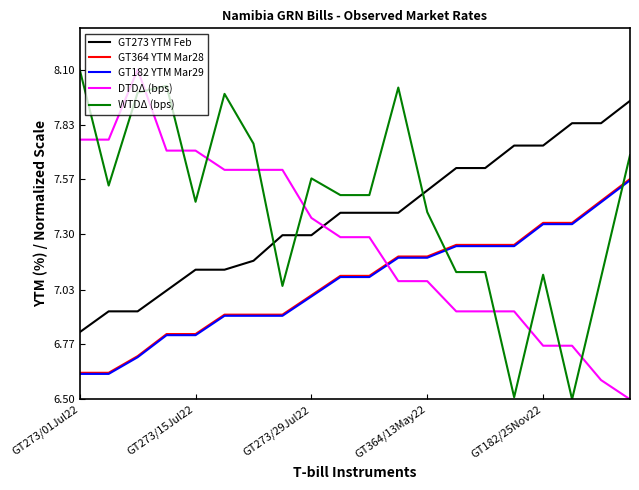

True or false: WTDΔ (bps) and DTDΔ (bps) cross at least once.

True